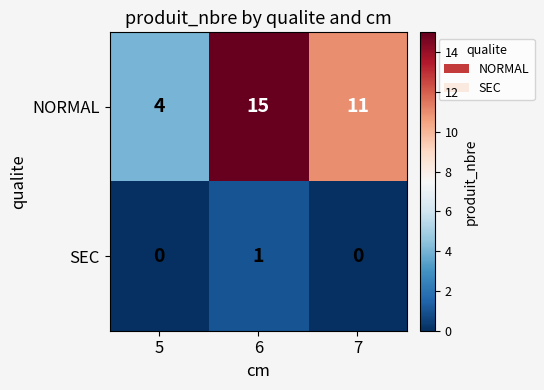

Which series changed the most between 5 and 7?

NORMAL